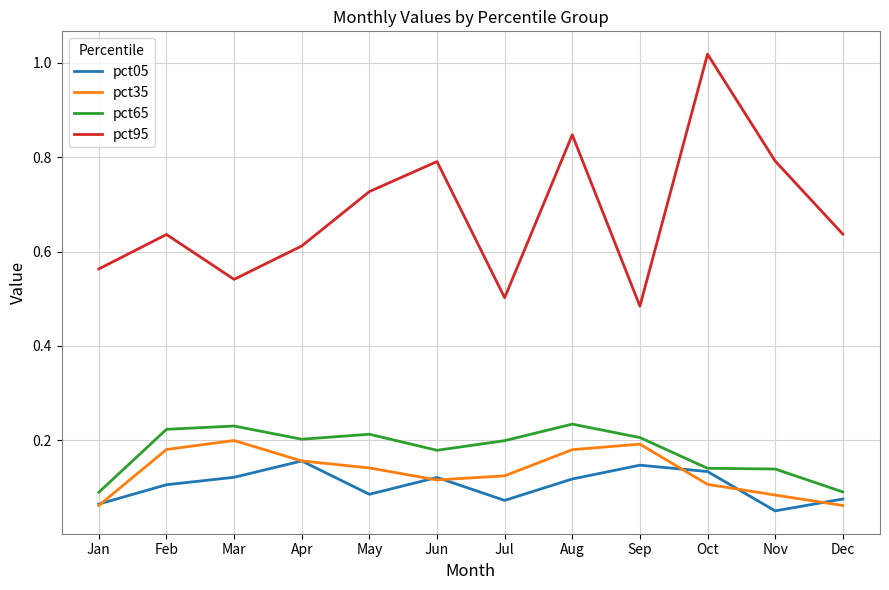

In pct35, how many points are higher than both neighbors (excluding endpoints)?

2